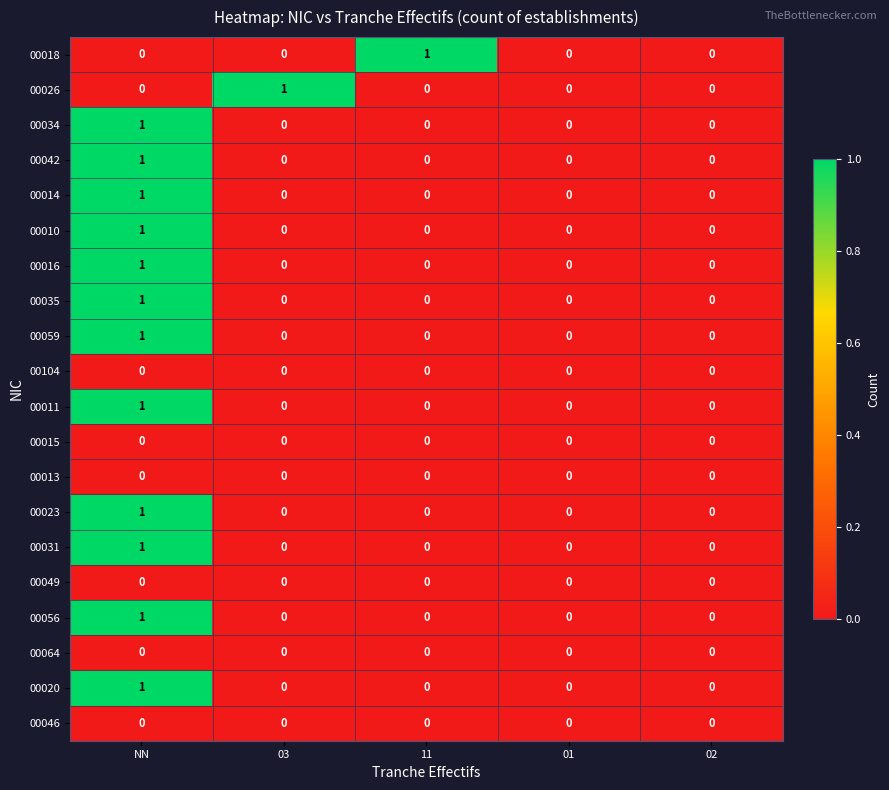

Between 11 and 01, which series saw the biggest shift?

00018